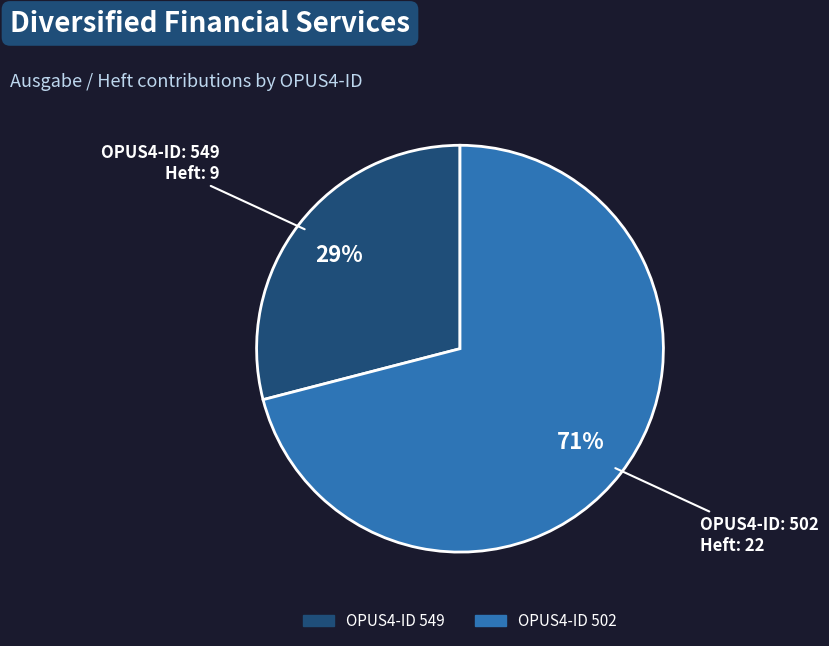

Does any single category account for the majority?

Yes